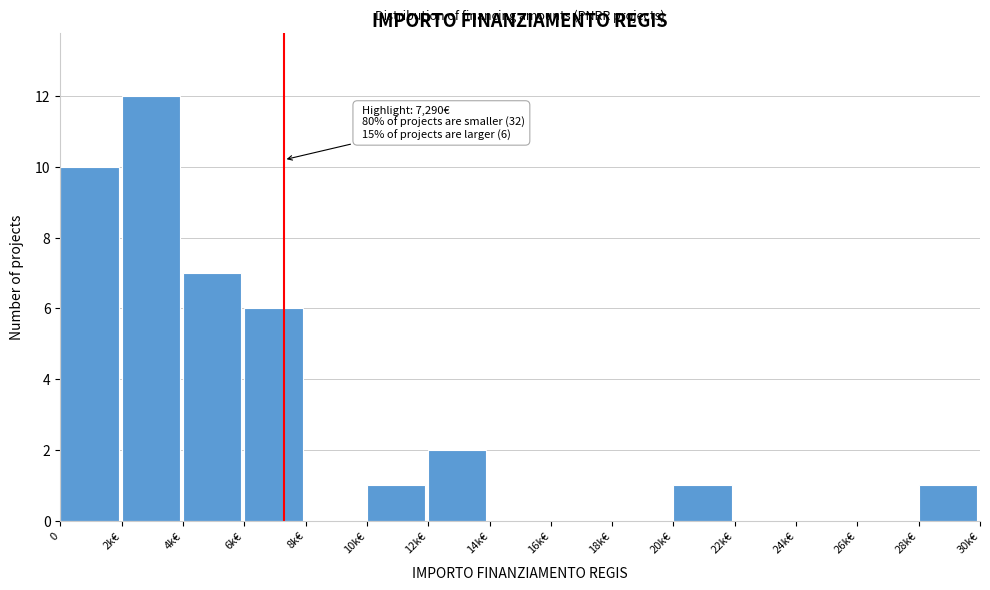

Reading left to right, what are all the values shown in this chart?

0=10	2k€=12	4k€=7	6k€=6	8k€=0	10k€=1	12k€=2	14k€=0	16k€=0	18k€=0	20k€=1	22k€=0	24k€=0	26k€=0	28k€=1